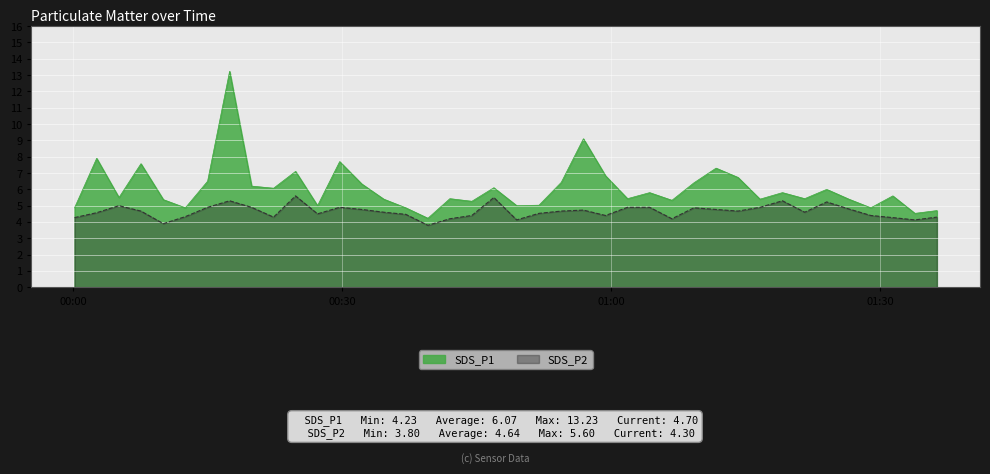

How many values in the SDS_P1 series exceed 5?

31